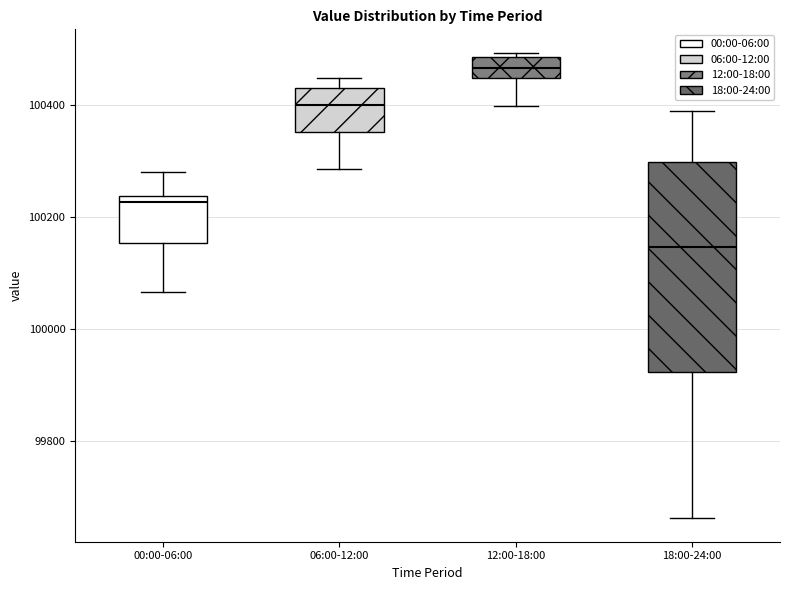

Where does the lower whisker of the box for 18:00-24:00 end on the y-axis? The values are not printed on the chart, so give them approximately, as read against the axis.

99660